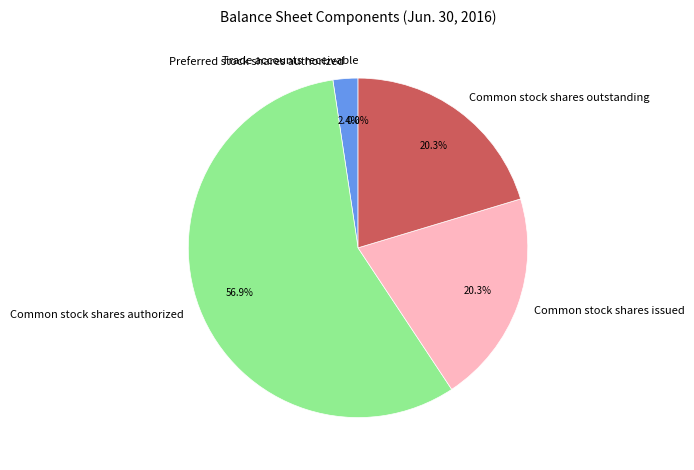

Which has a higher value, Common stock shares authorized or Common stock shares issued?

Common stock shares authorized